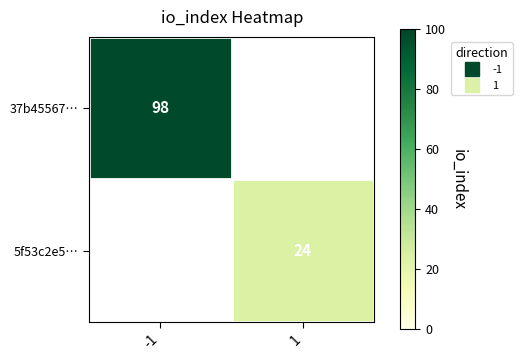

The 37b45567… series shows 66.6 at -1. True or false?

False